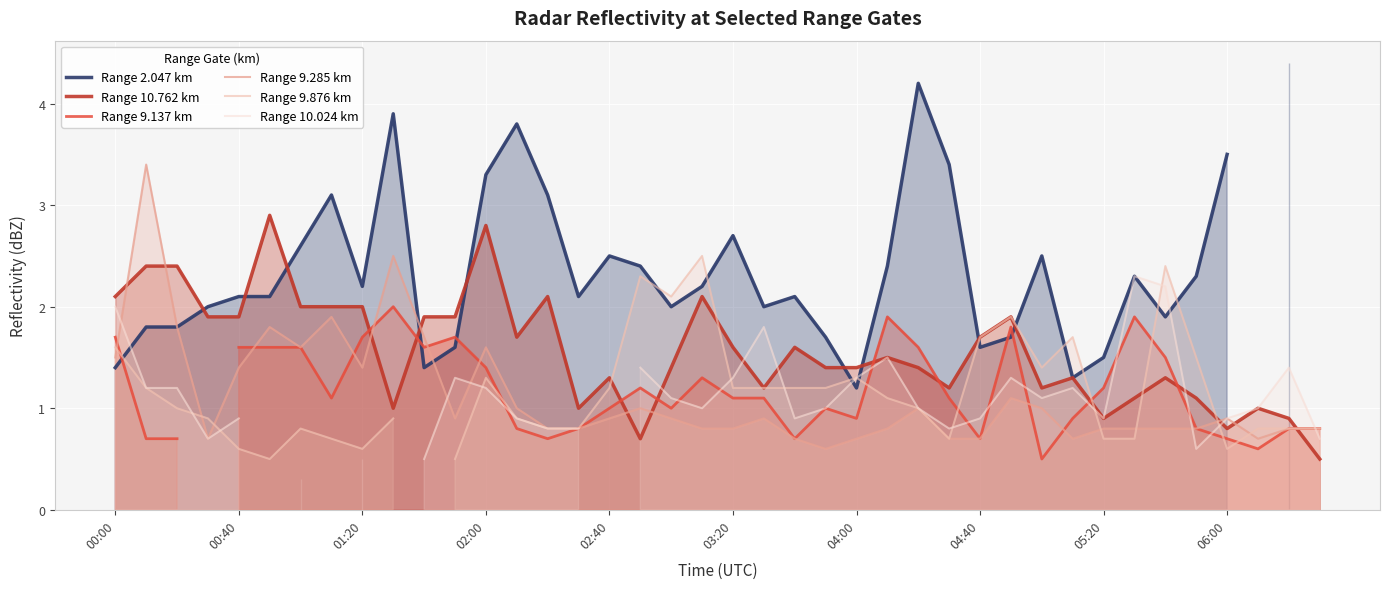

The value of Range 10.762 km at 04:00 is 1.4. True or false?

True